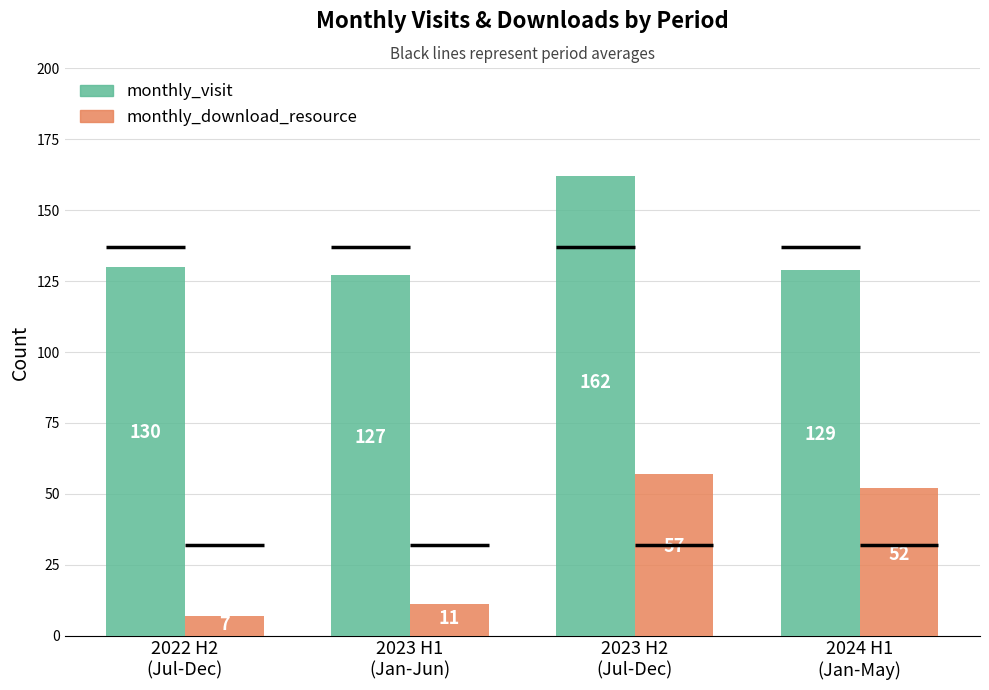

The monthly_download_resource series shows 12 at 2024 H1
(Jan-May). True or false?

False